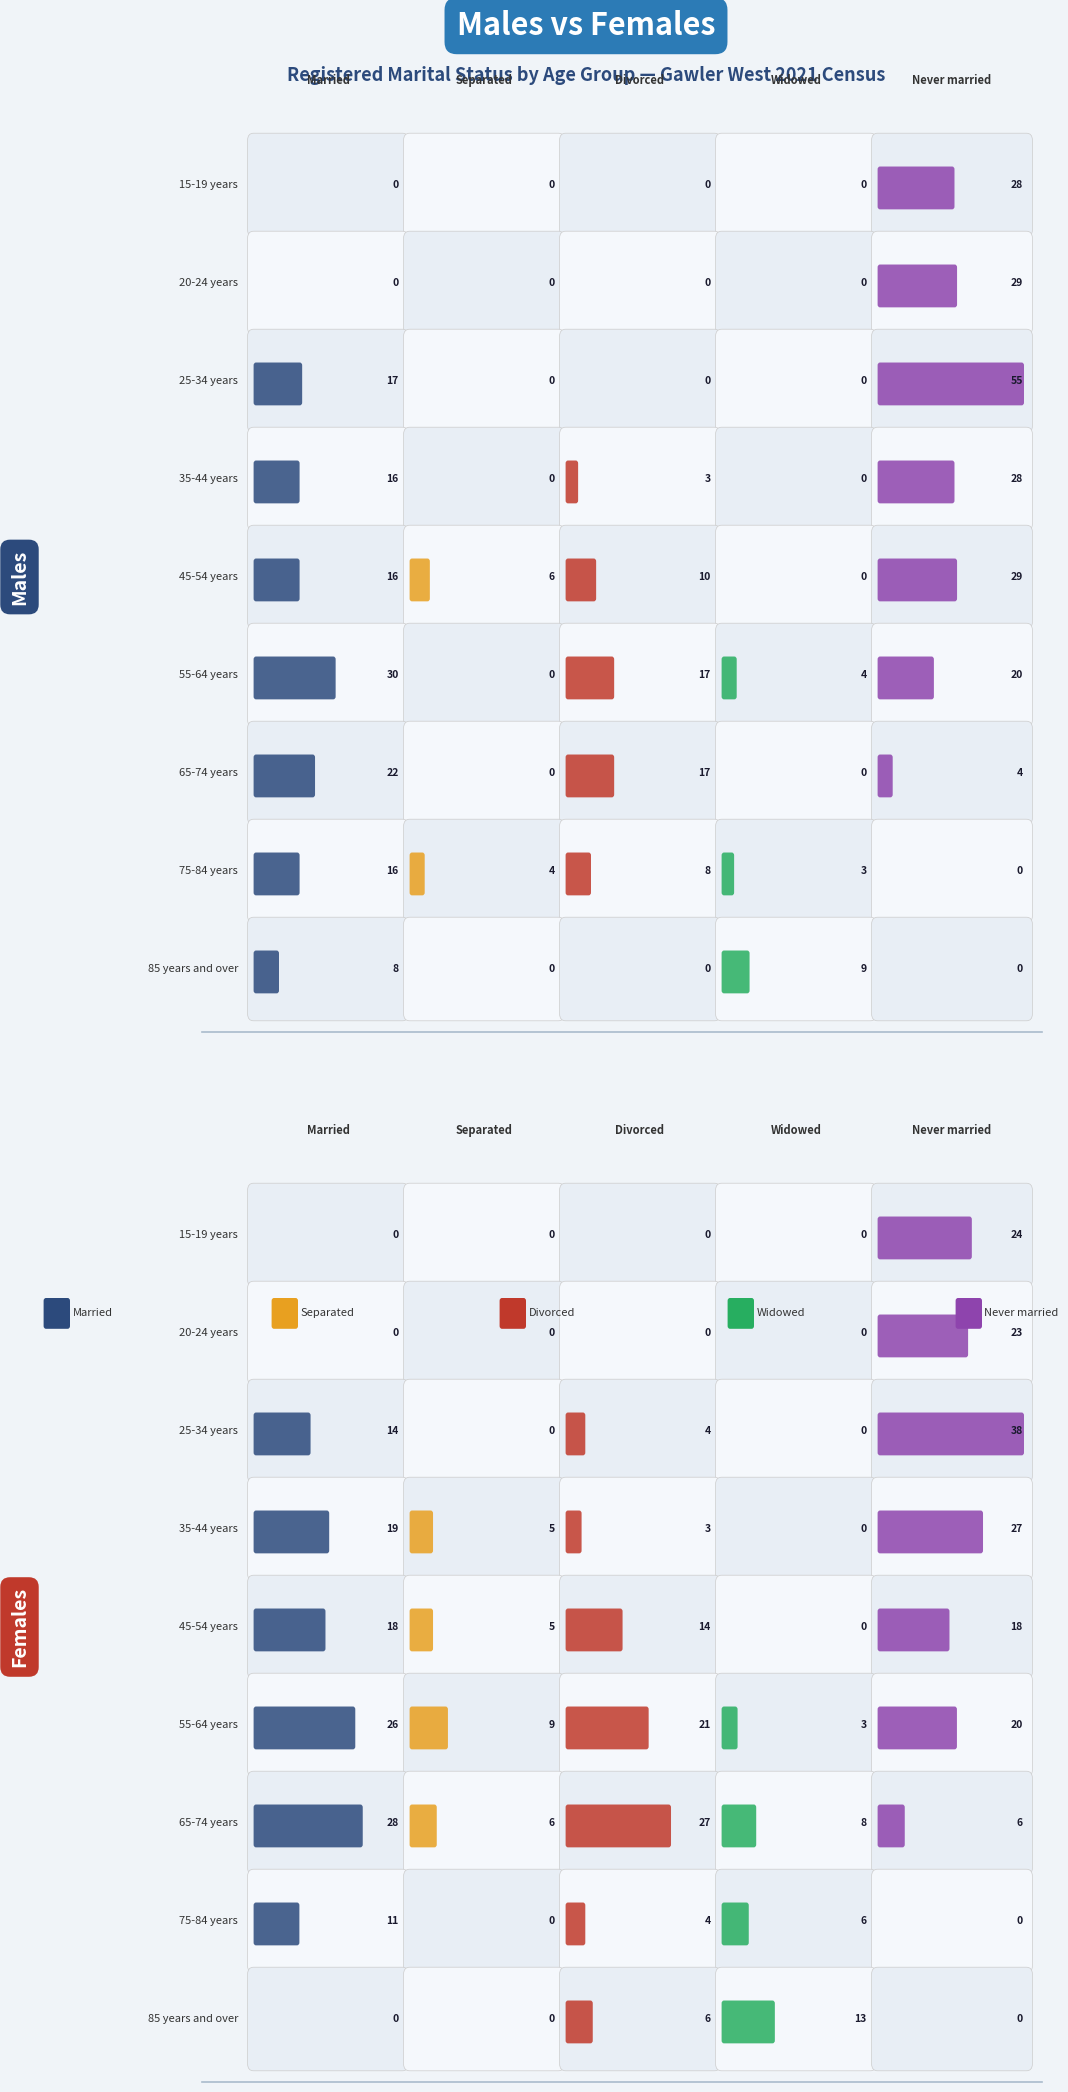

The value of 45-54 years at 45-54 years is 29. True or false?

True